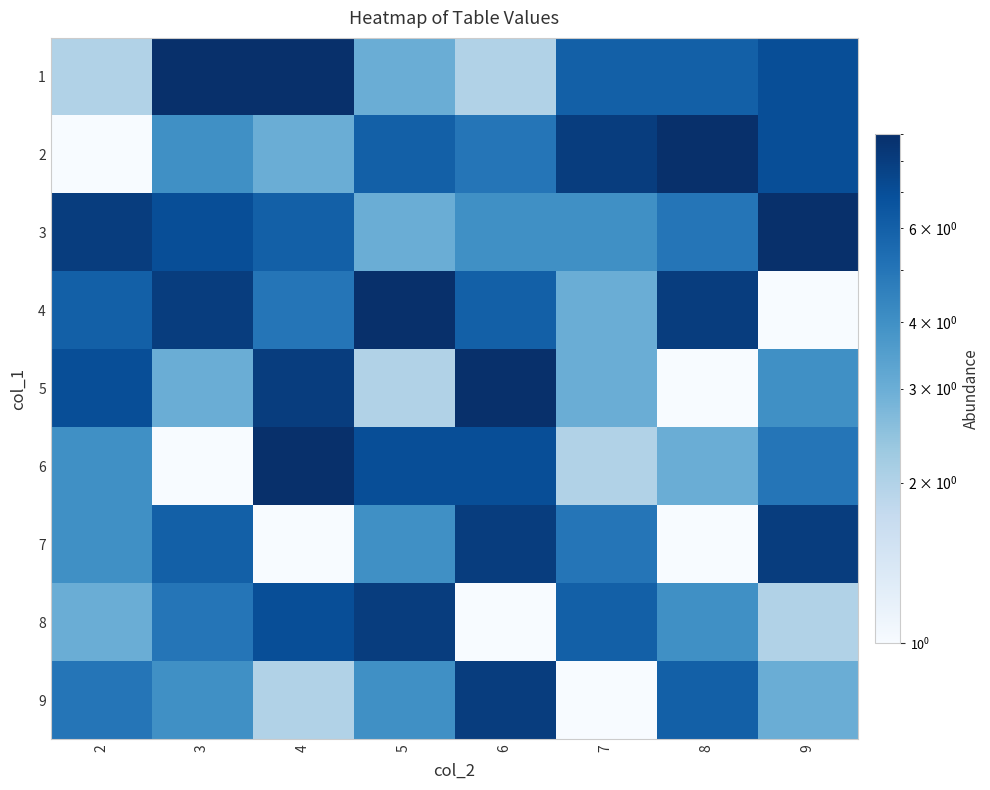

Which series has the largest range (max minus min)?

2